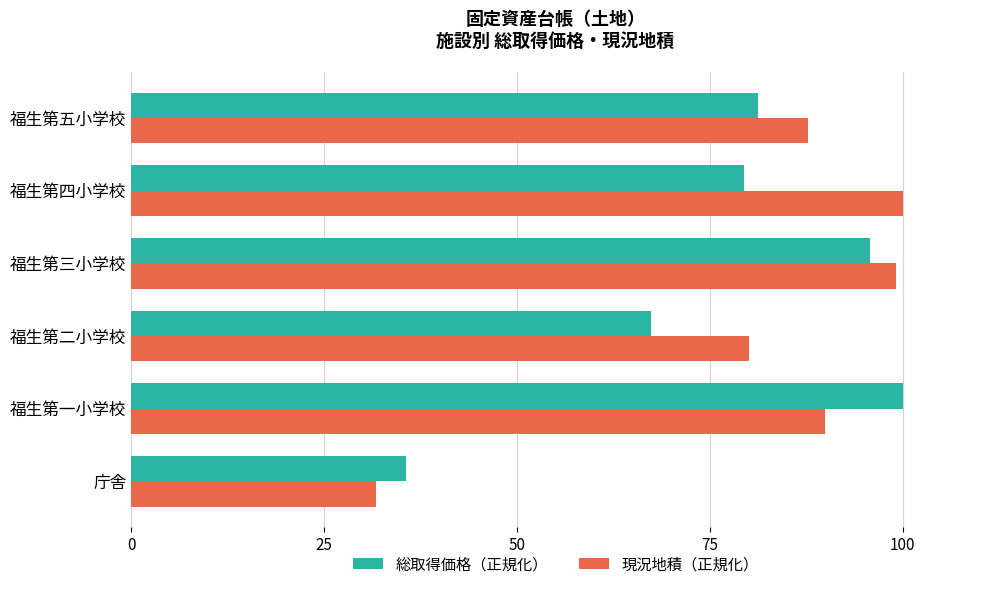

Rank the series by their average value, from lowest to highest.

総取得価格（正規化）, 現況地積（正規化）